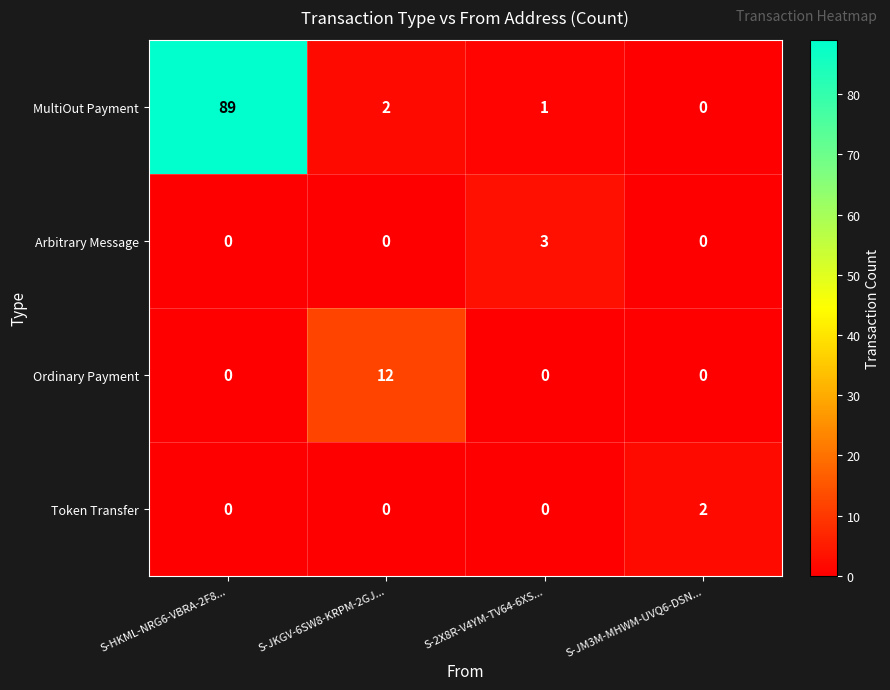

Is it true that MultiOut Payment equals 0 at S-JM3M-MHWM-UVQ6-DSN...?

True